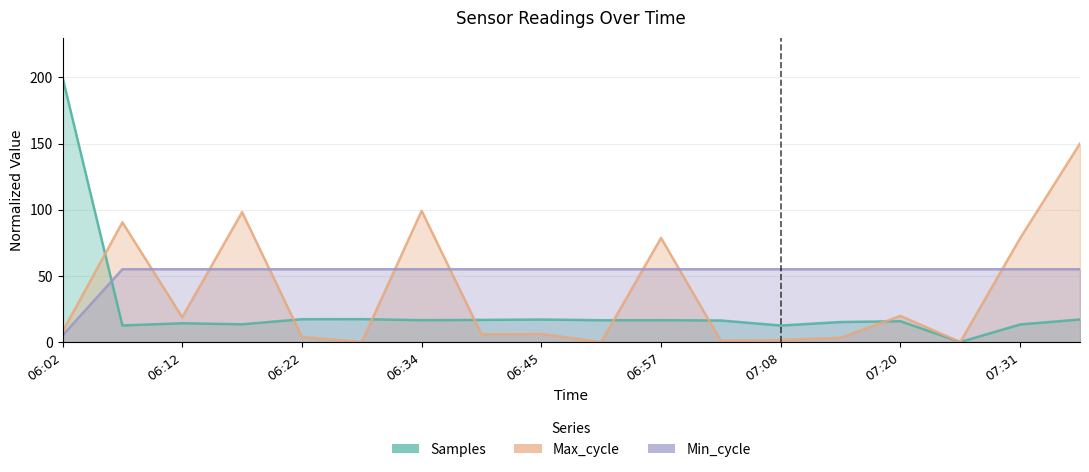

What is the difference between the maximum and minimum values in the Max_cycle series?

150.0